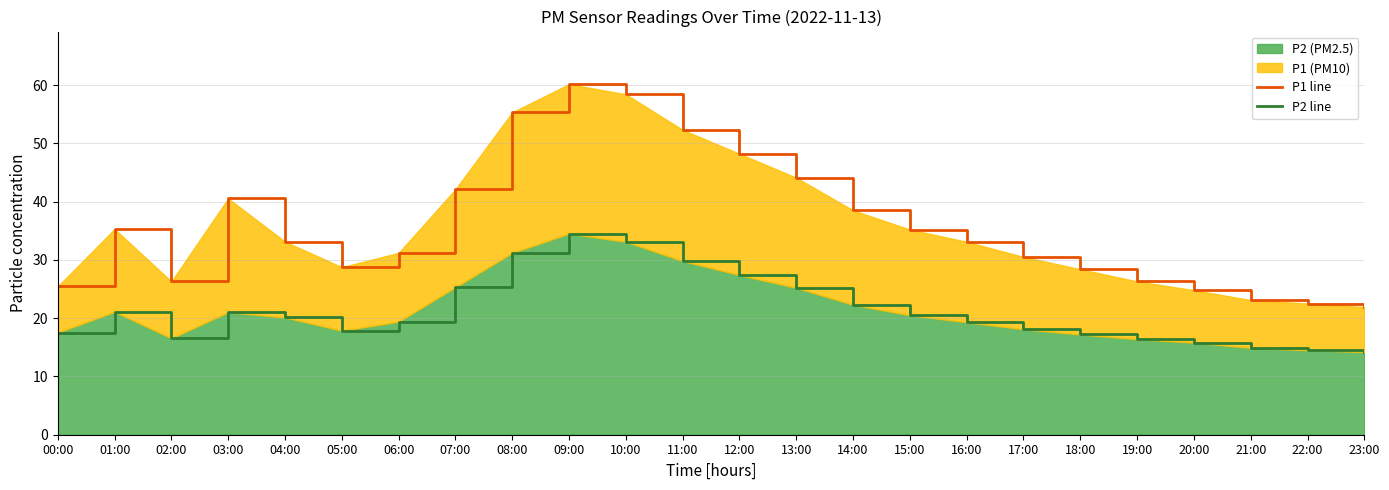

How many data points in P2 line are above 20?

12